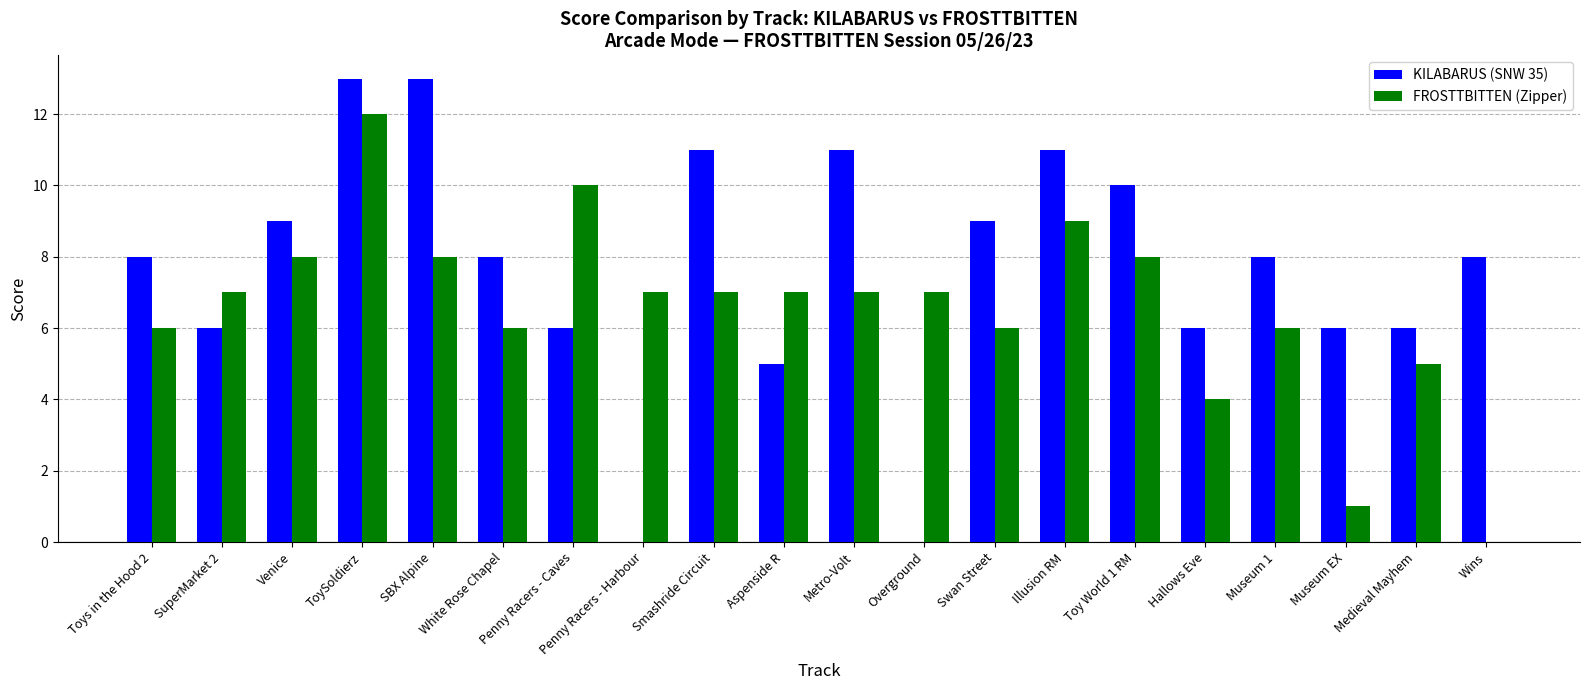

Which series has the largest range (max minus min)?

KILABARUS (SNW 35)